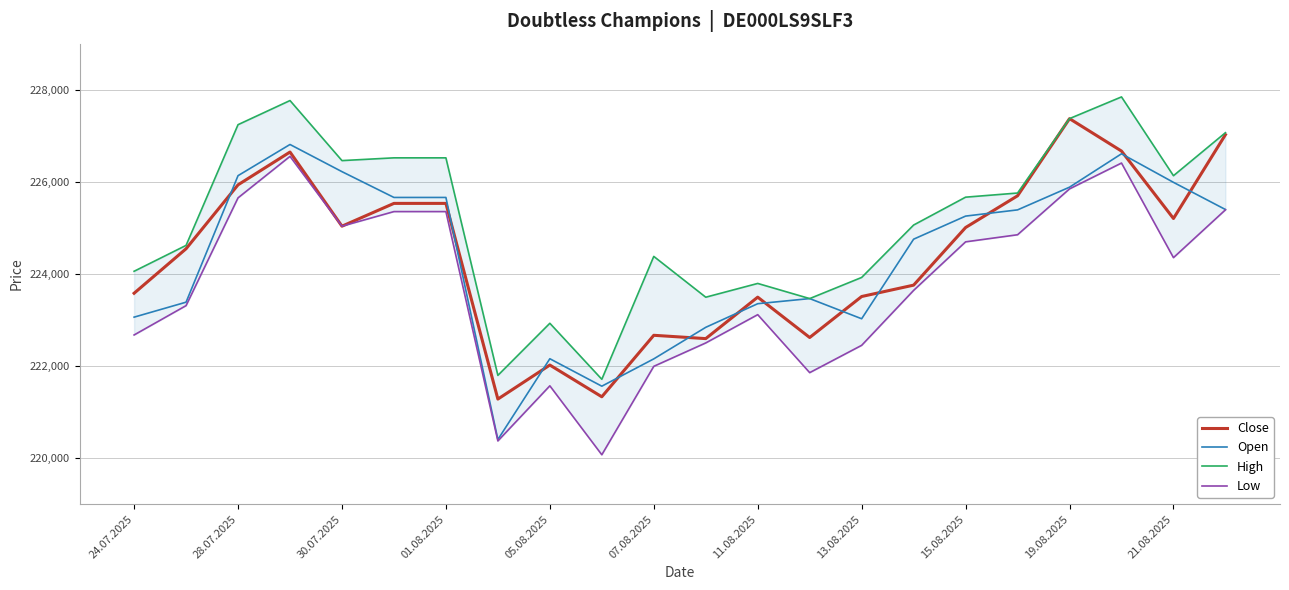

True or false: High and Close cross at least once.

False